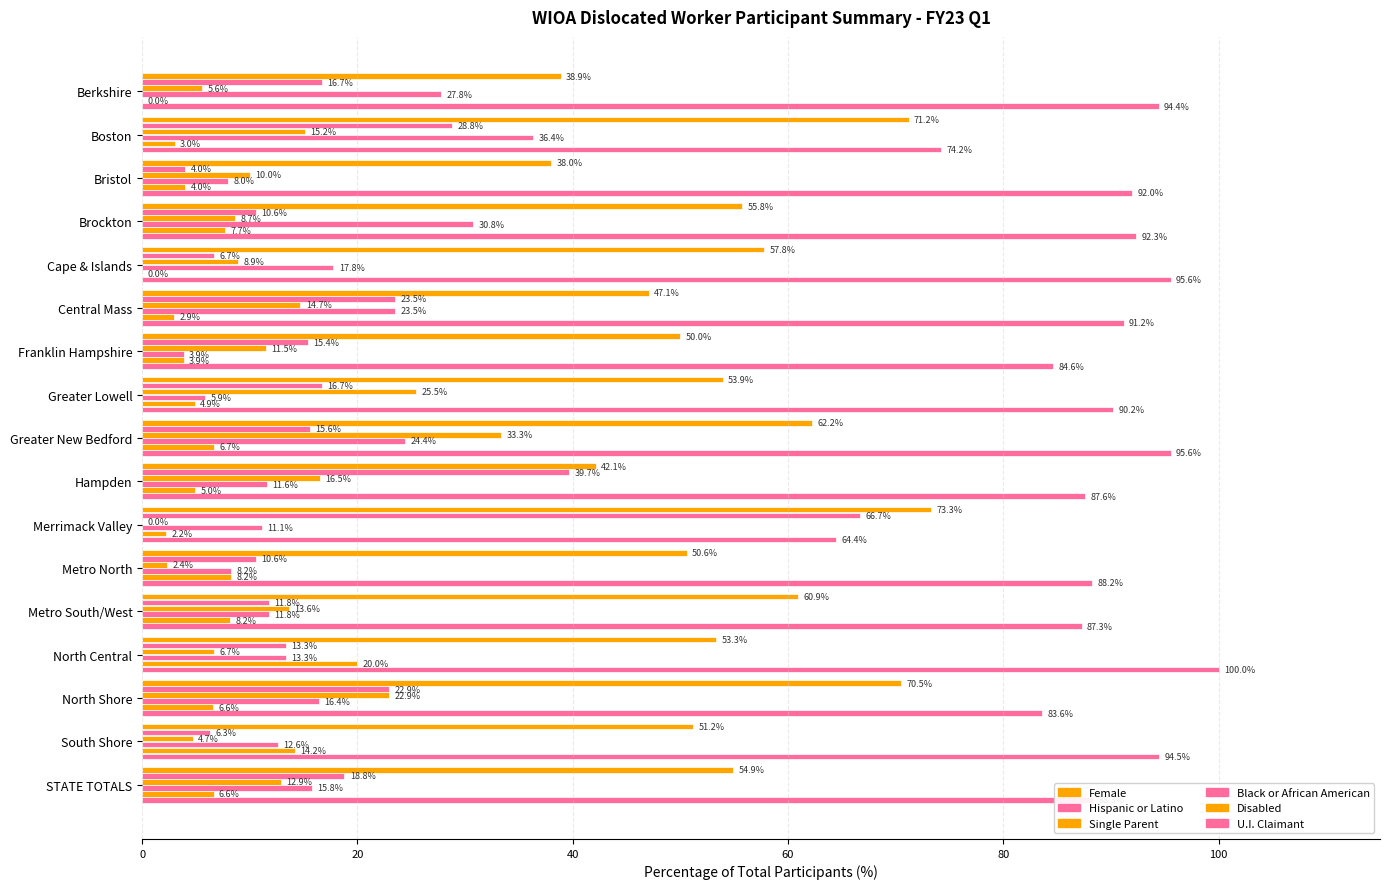

How many positive values does the Single Parent series have?

16